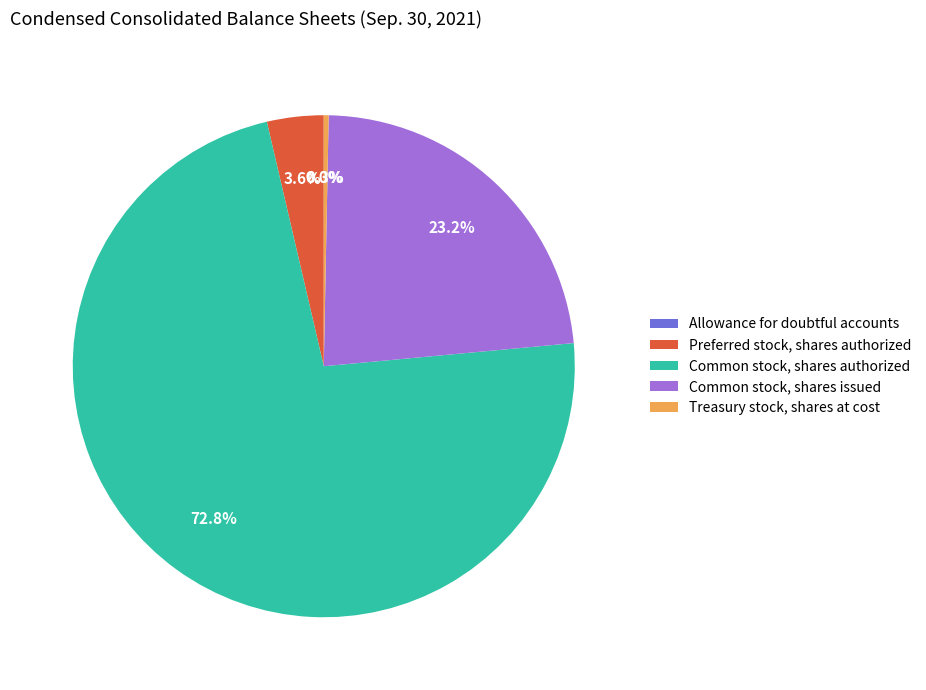

Between Common stock, shares issued and Common stock, shares authorized, which is larger?

Common stock, shares authorized